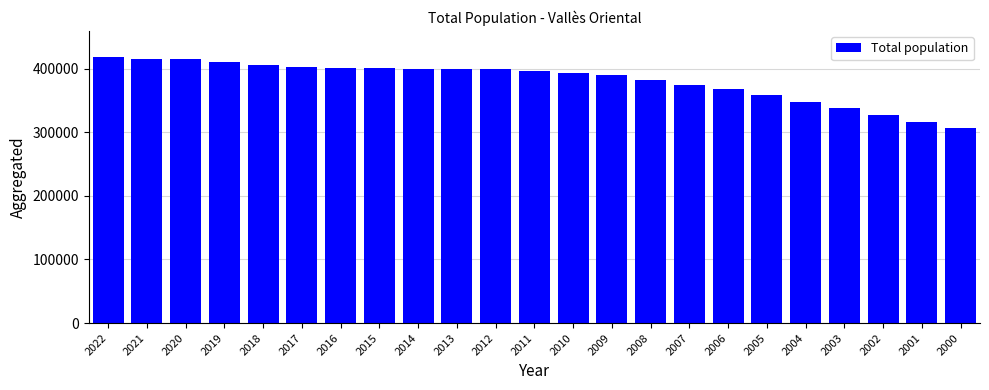

What is the difference between the second highest and second lowest values?

100207